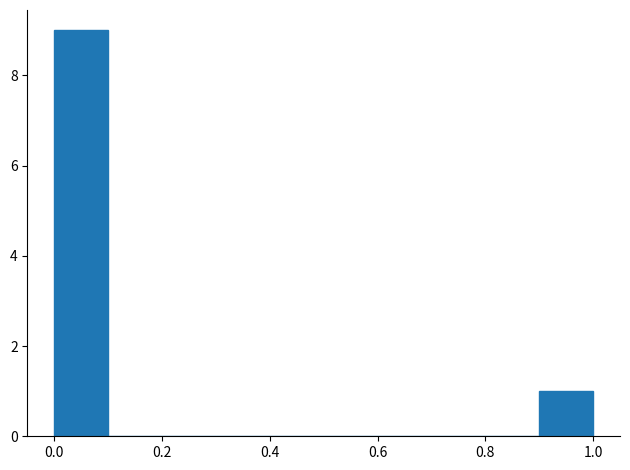

How tall is the bar that spans 0.9 to 1.0 on the x-axis? Neither the bar edges nor the heights are printed on the chart, so give them approximately, as read against the axes.

1